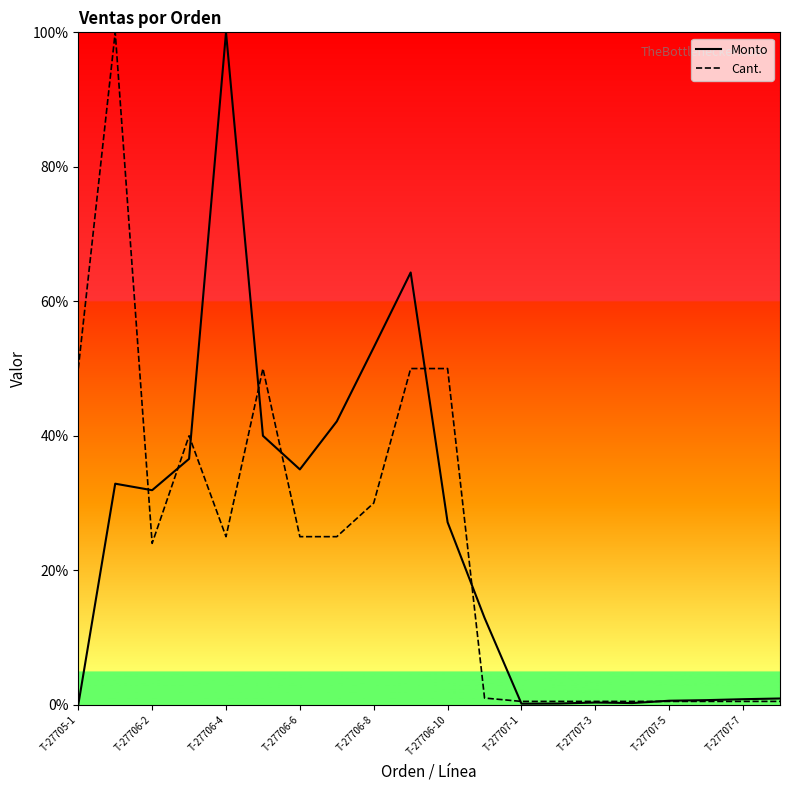

List the series in order of their overall mean, lowest first.

Cant., Monto